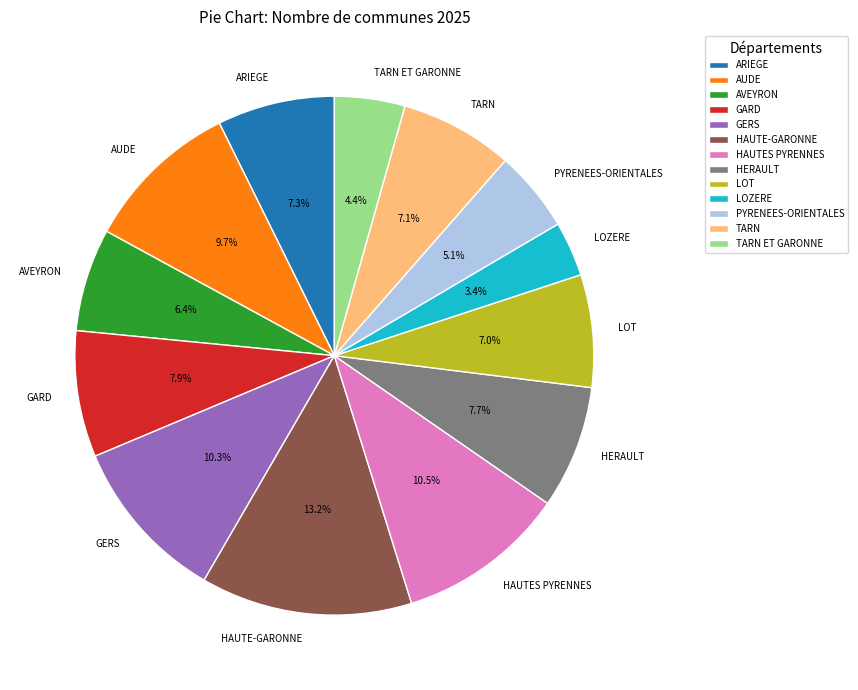

Do LOT and GERS together represent more than half of the pie?

No